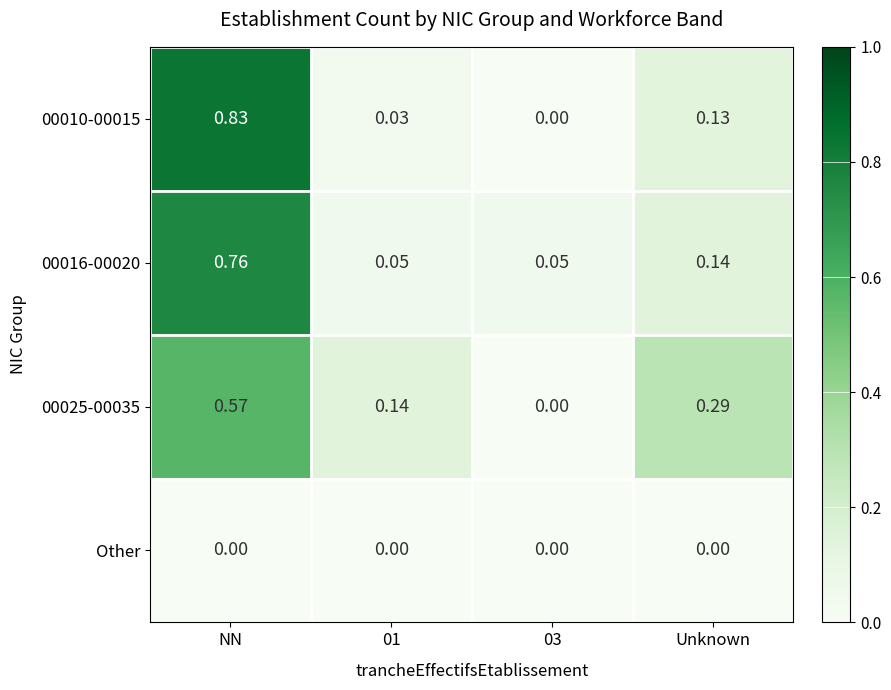

At which category is the sum across all series the highest?

NN